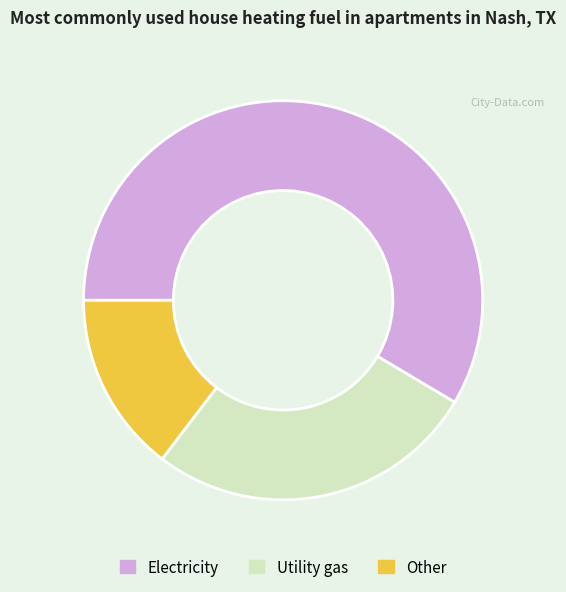

Rank the categories by value from highest to lowest.

Electricity, Utility gas, Other